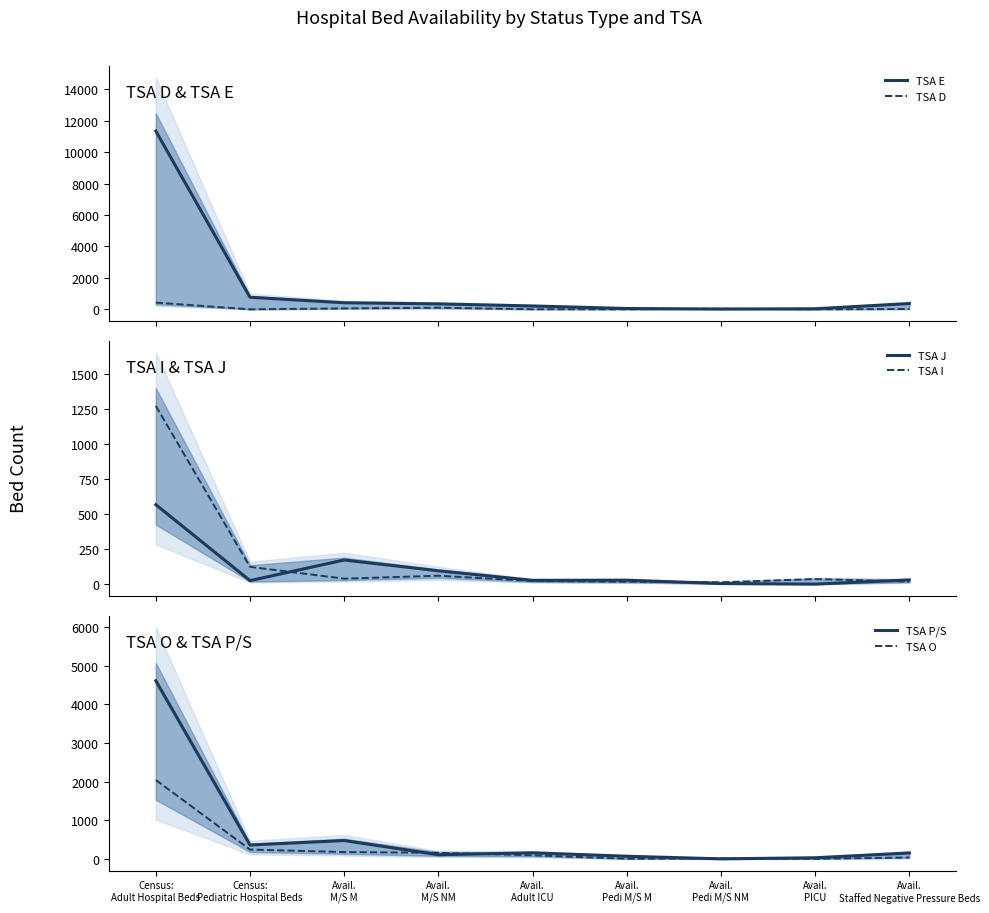

The TSA D series shows 105 at Avail.
M/S NM. True or false?

True